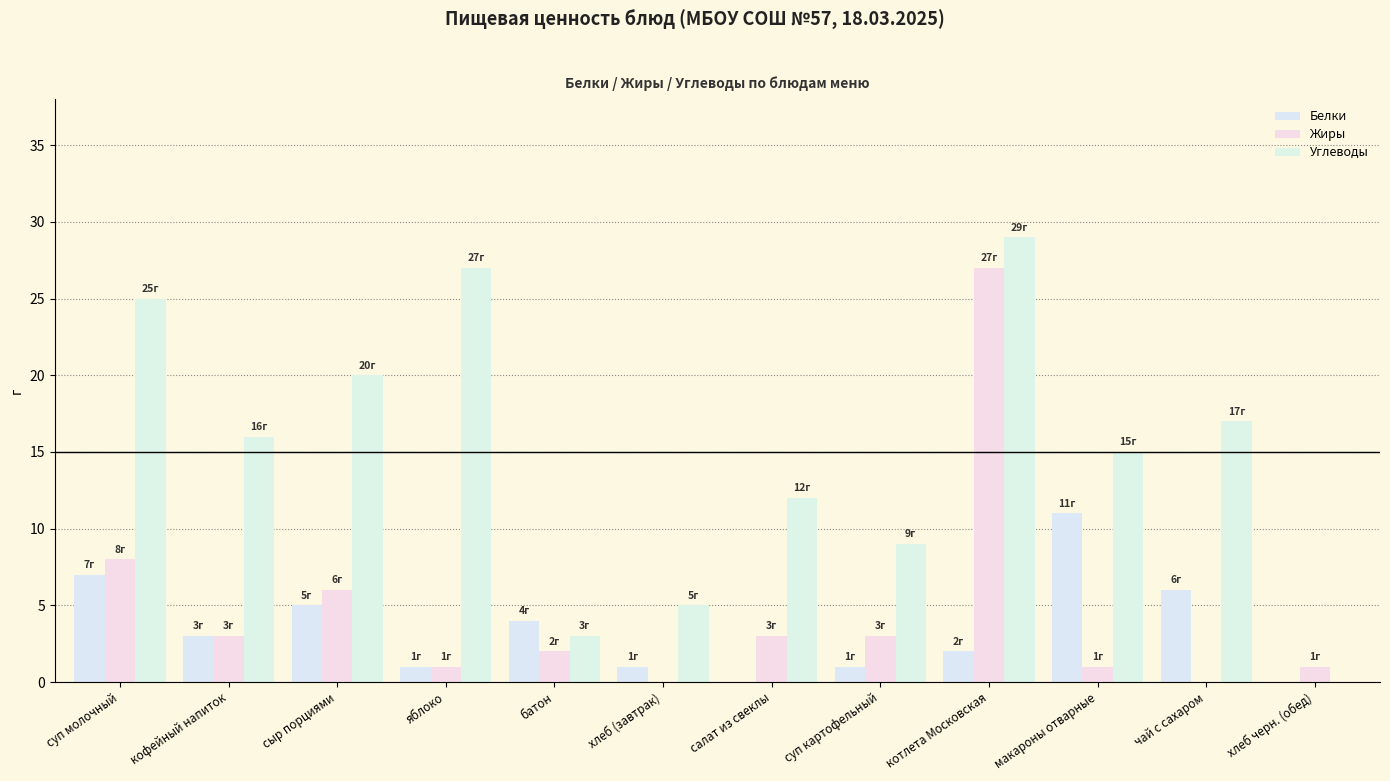

Rank the series by their maximum value, from lowest to highest.

Белки, Жиры, Углеводы